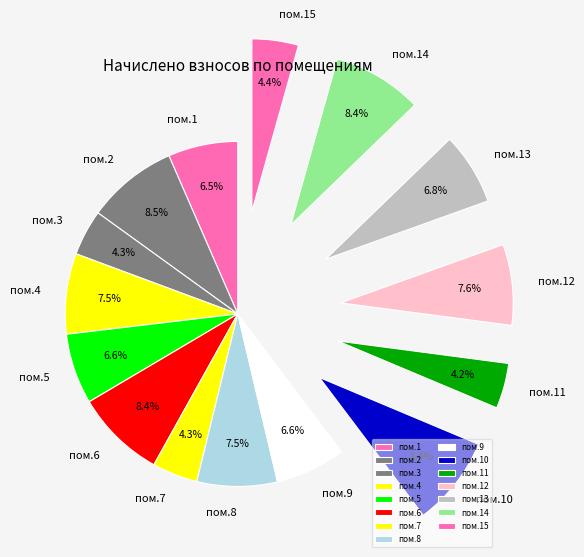

How many slices are in this pie chart?

15